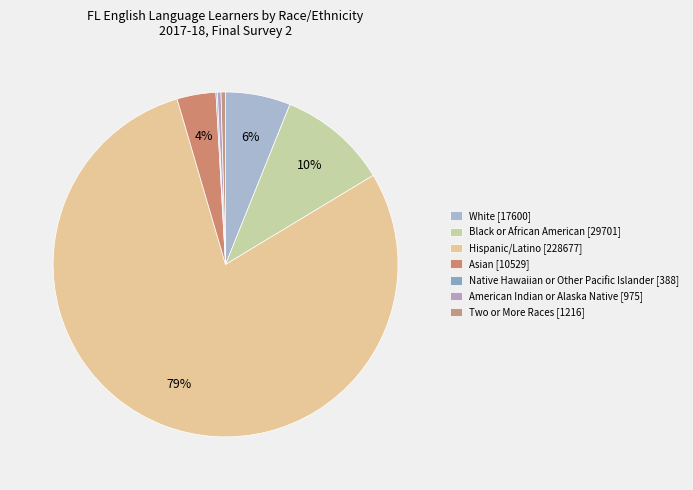

Which category has the biggest portion of the pie?

Hispanic/Latino